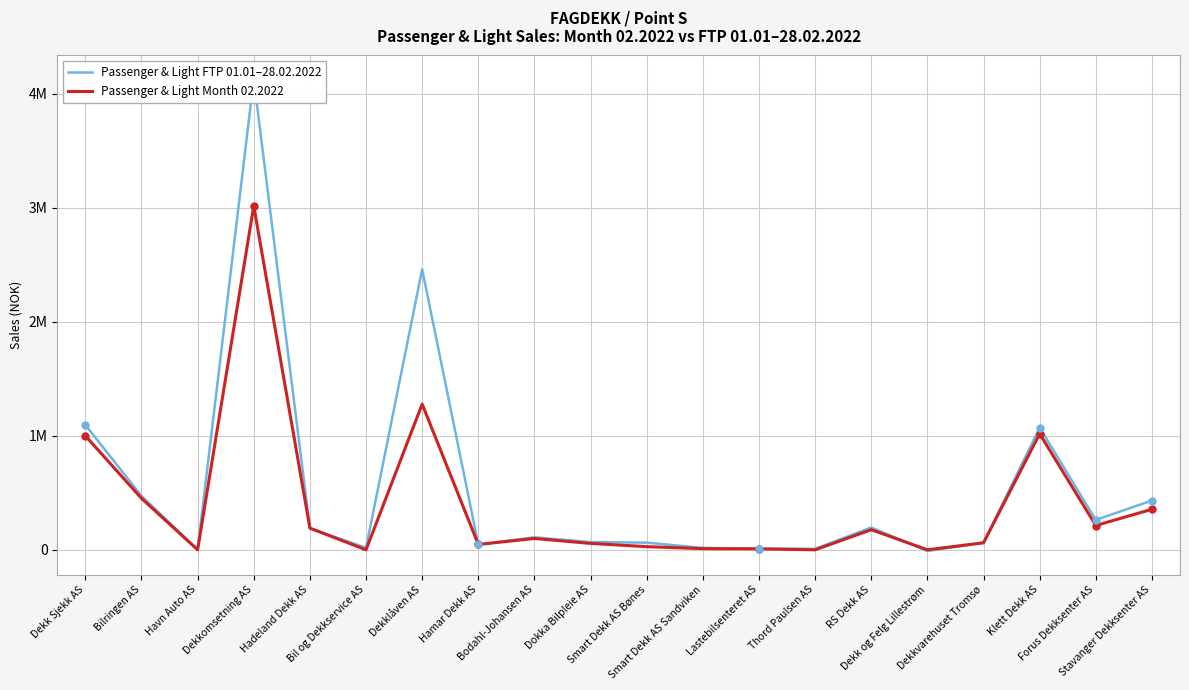

Reading left to right, what are all the values shown in this chart?

Passenger & Light FTP 01.01–28.02.2022: Dekk Sjekk AS=1095123.1	Bilringen AS=472572.0	Havn Auto AS=2208.7	Dekkomsetning AS=4129914.2	Hadeland Dekk AS=190028.1	Bil og Dekkservice AS=17217.2	Dekklåven AS=2460753.5	Hamar Dekk AS=46759.7	Bodahl-Johansen AS=109816.1	Dokka Bilpleie AS=67527.7	Smart Dekk AS Bønes=62906.2	Smart Dekk AS Sandviken=16503.6	Lastebilsenteret AS=10751.4	Thord Paulsen AS=8535.8	RS Dekk AS=195779.4	Dekk og Felg Lillestrøm=-10826.4	Dekkvarehuset Tromsø=62445.9	Klett Dekk AS=1071081.9	Forus Dekksenter AS=262092.8	Stavanger Dekksenter AS=432333.9
Passenger & Light Month 02.2022: Dekk Sjekk AS=1000089.3	Bilringen AS=451682.4	Havn Auto AS=0.0	Dekkomsetning AS=3017267.3	Hadeland Dekk AS=190028.1	Bil og Dekkservice AS=0.0	Dekklåven AS=1278381.8	Hamar Dekk AS=46759.7	Bodahl-Johansen AS=99318.6	Dokka Bilpleie AS=56179.4	Smart Dekk AS Bønes=27658.0	Smart Dekk AS Sandviken=10058.4	Lastebilsenteret AS=8380.2	Thord Paulsen AS=0.0	RS Dekk AS=176510.4	Dekk og Felg Lillestrøm=0.0	Dekkvarehuset Tromsø=61401.6	Klett Dekk AS=1018389.3	Forus Dekksenter AS=213249.0	Stavanger Dekksenter AS=355716.5